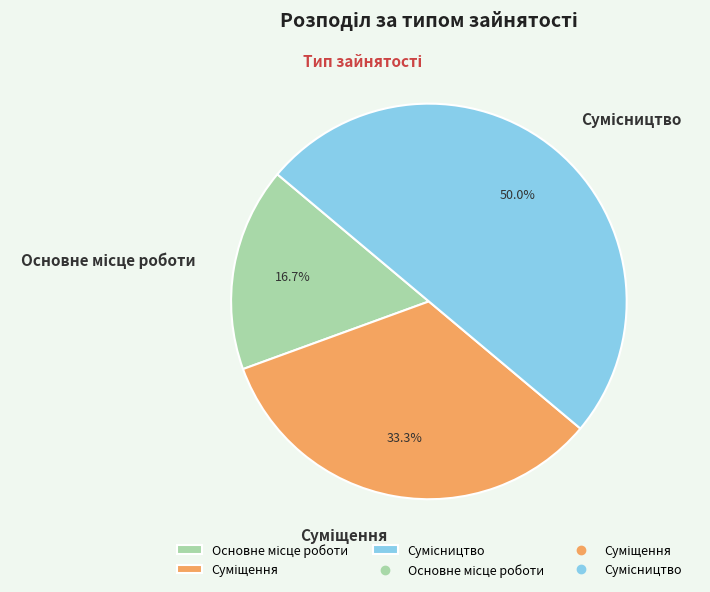

Which slice is the largest?

Сумісництво